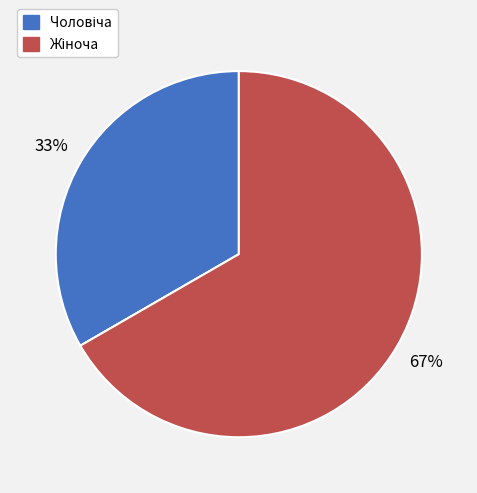

To the nearest percent, what is the average slice percentage?

50%